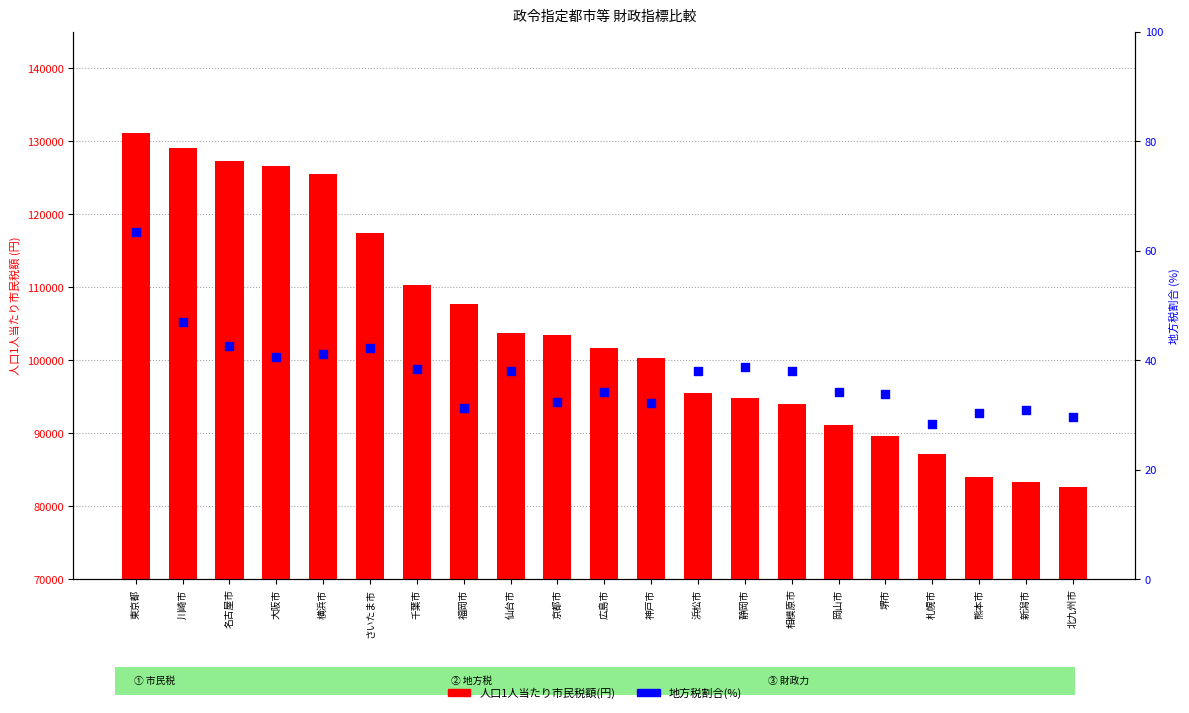

Is the value of 地方税割合(%) at 千葉市 greater than the value of 人口1人当たり市民税額(円) at 広島市?

No